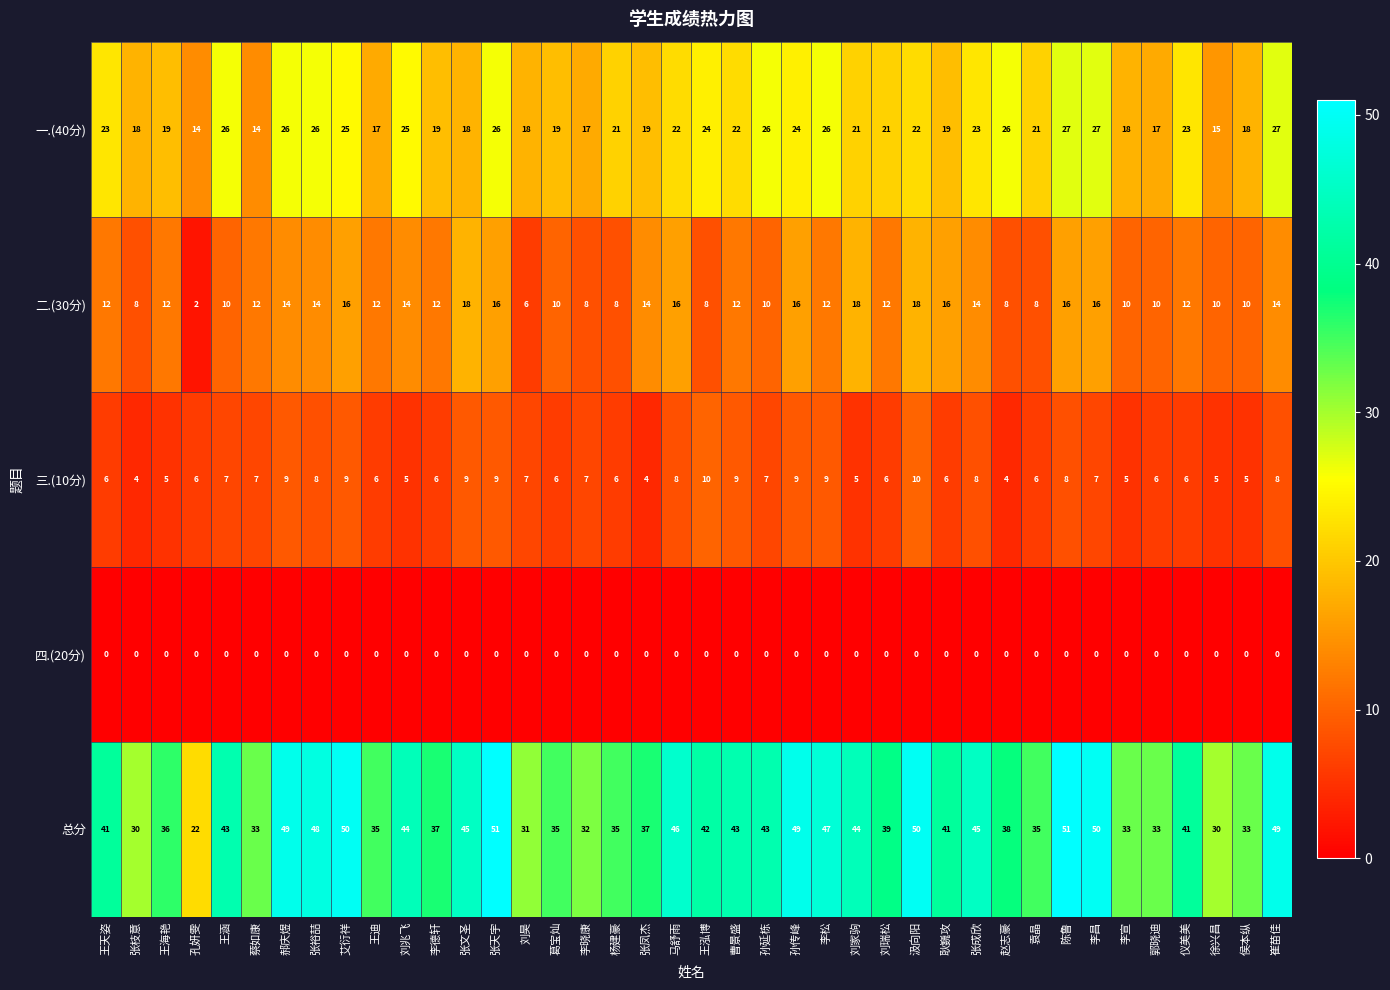

The 三.(10分) series shows 7 at 孙延栋. True or false?

True